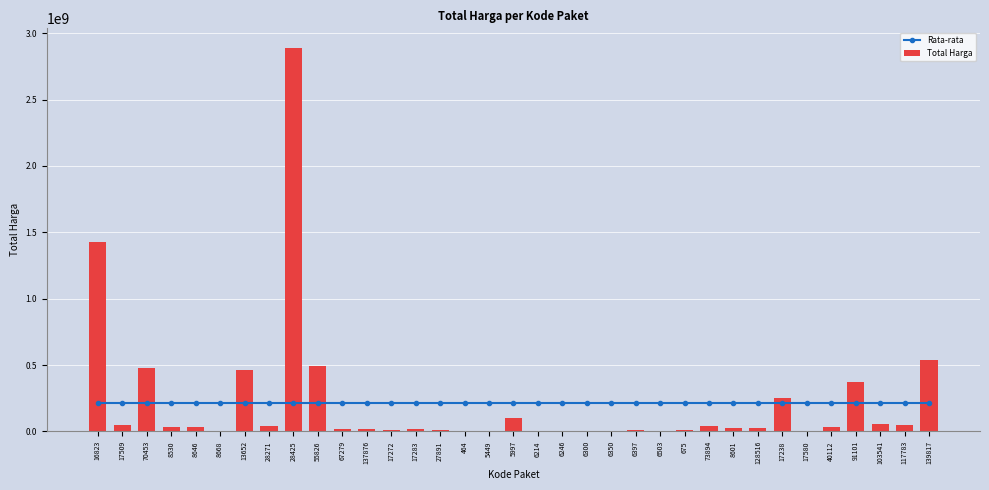

What value does the Rata-rata series have at 17509?

214814202.4